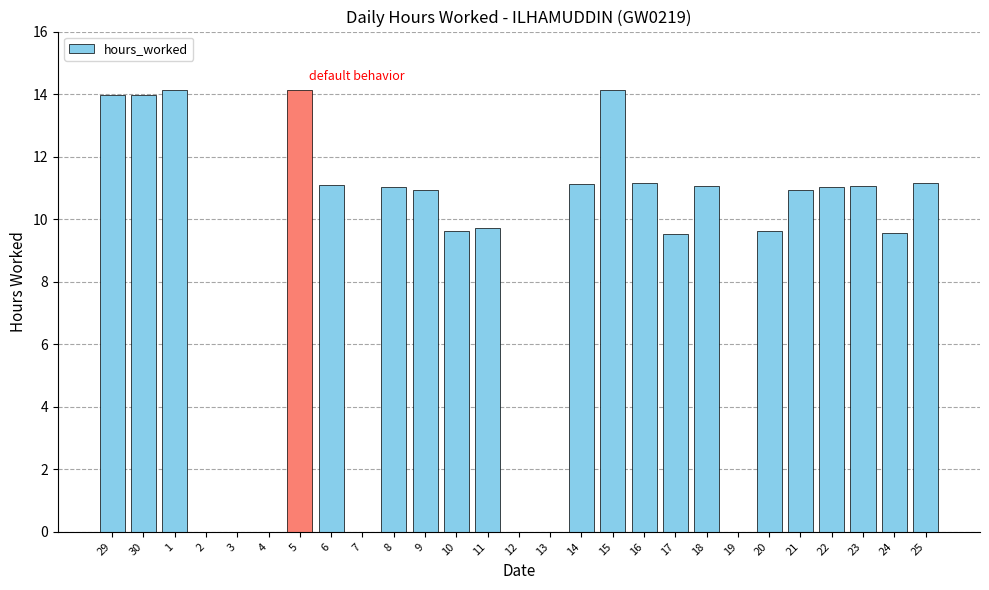

How many data points are above 10?

15